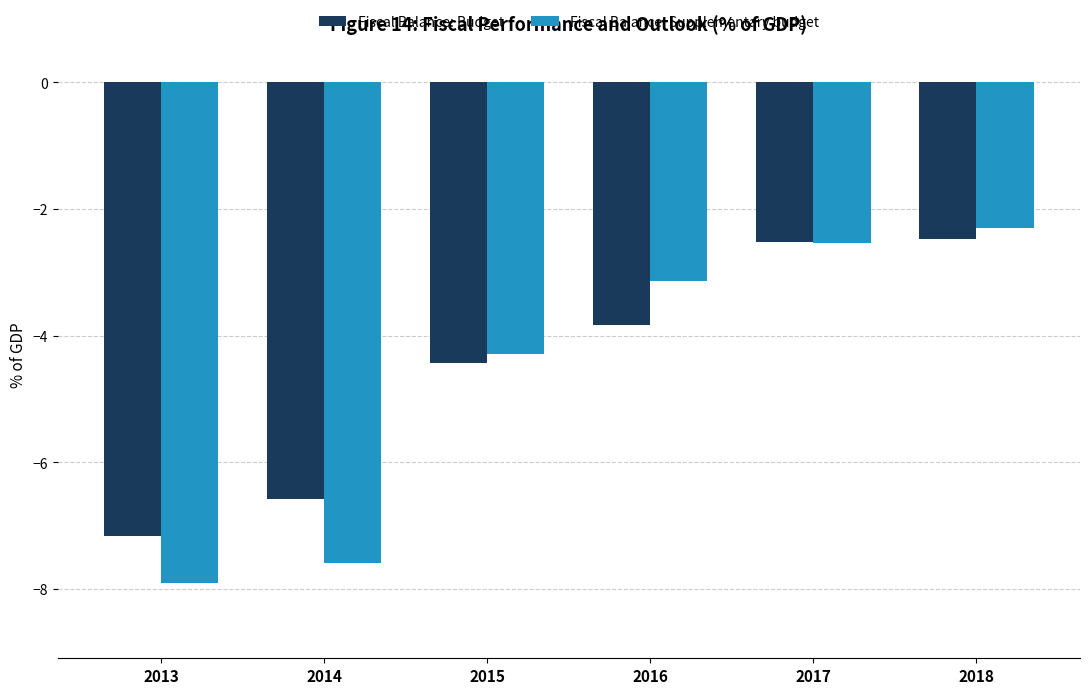

At how many categories does at least one series exceed -4?

3